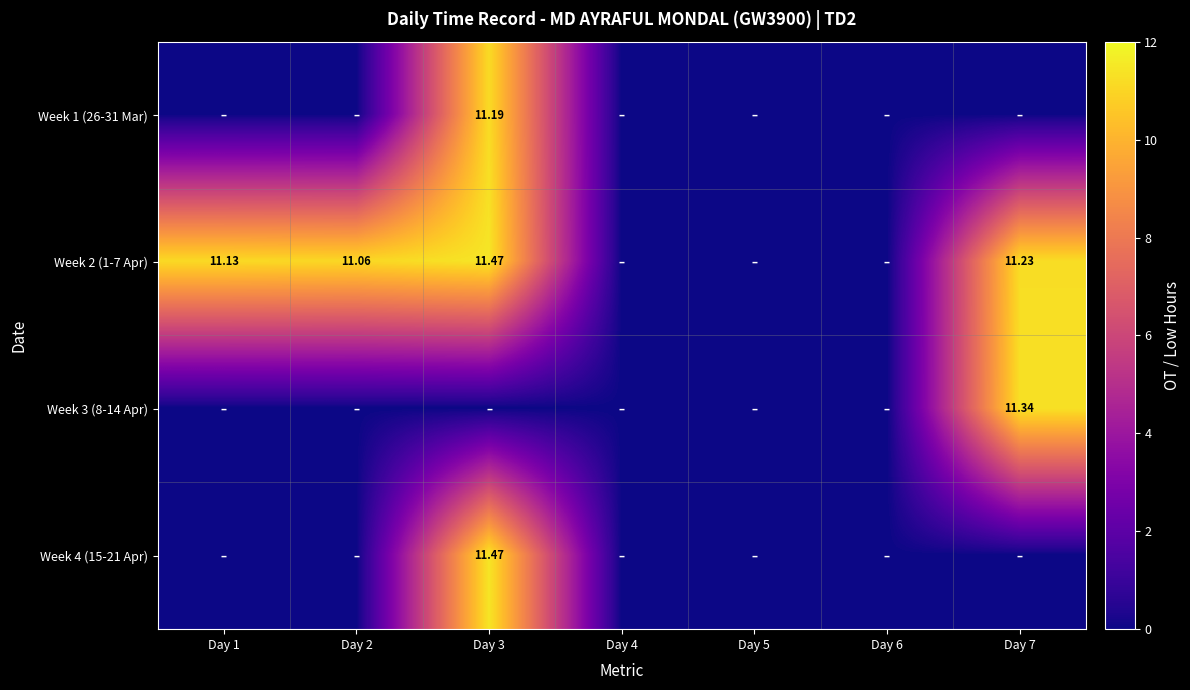

At which label does Week 1 (26-31 Mar) reach its peak?

Day 3